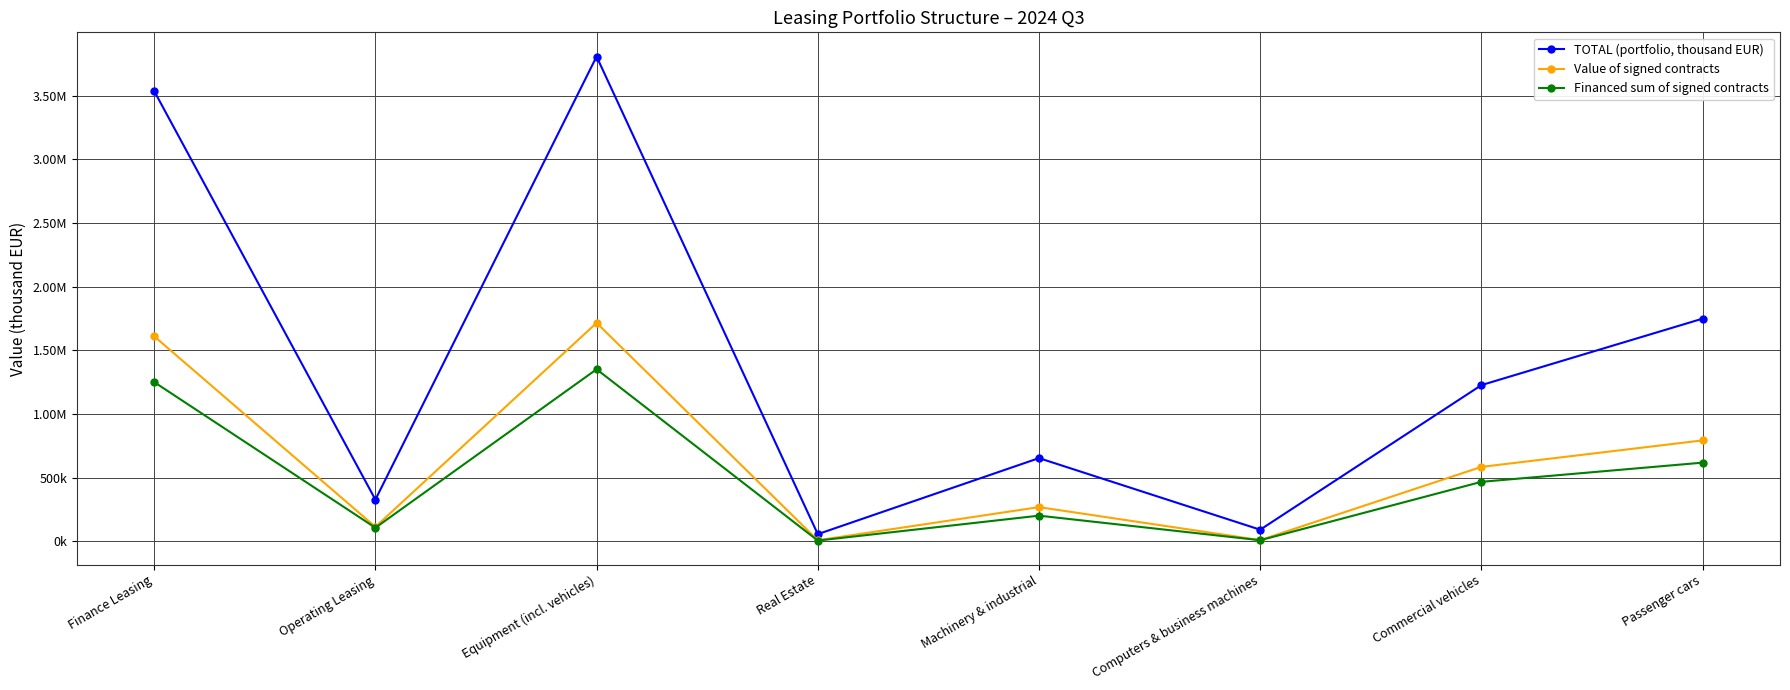

What is the approximate value of Financed sum of signed contracts at Computers & business machines?

7014.0